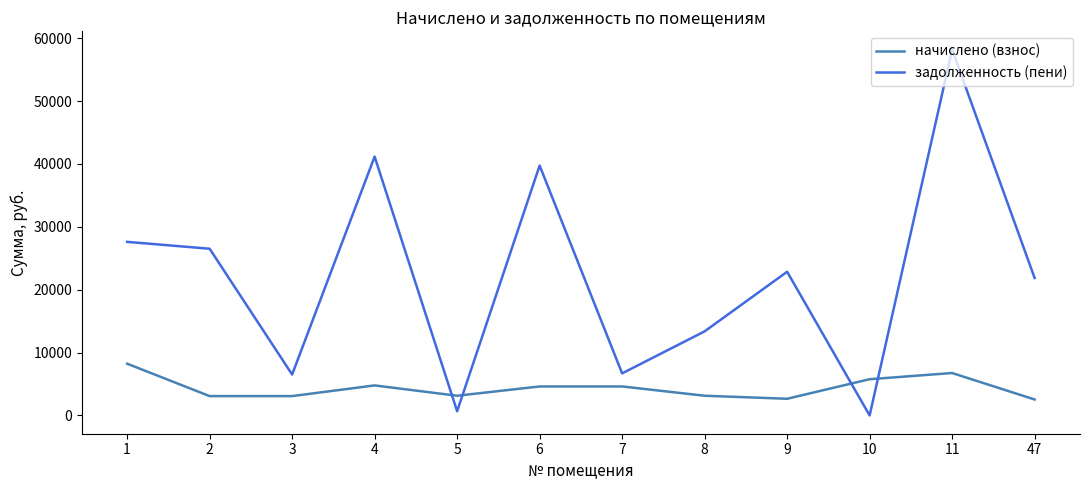

Does the chart display data point markers on the line(s)?

No